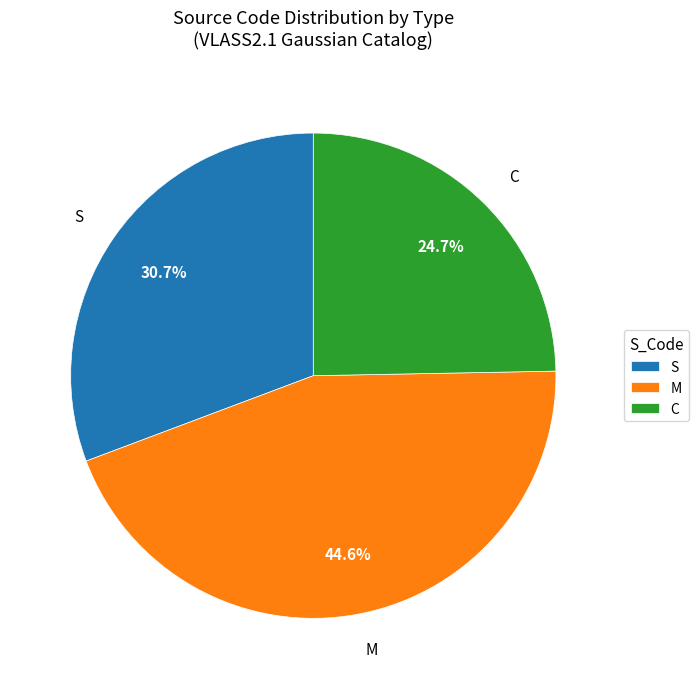

Which slice is the smallest?

C